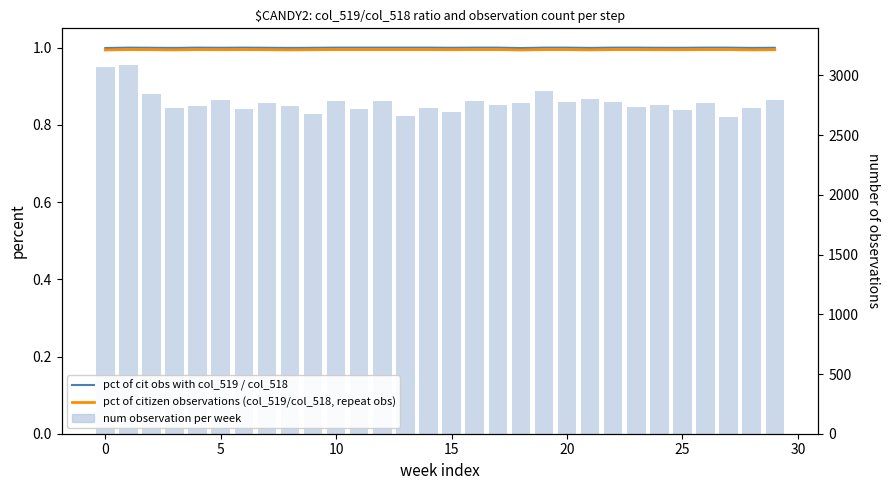

Between 25 and 20, which is larger?

20